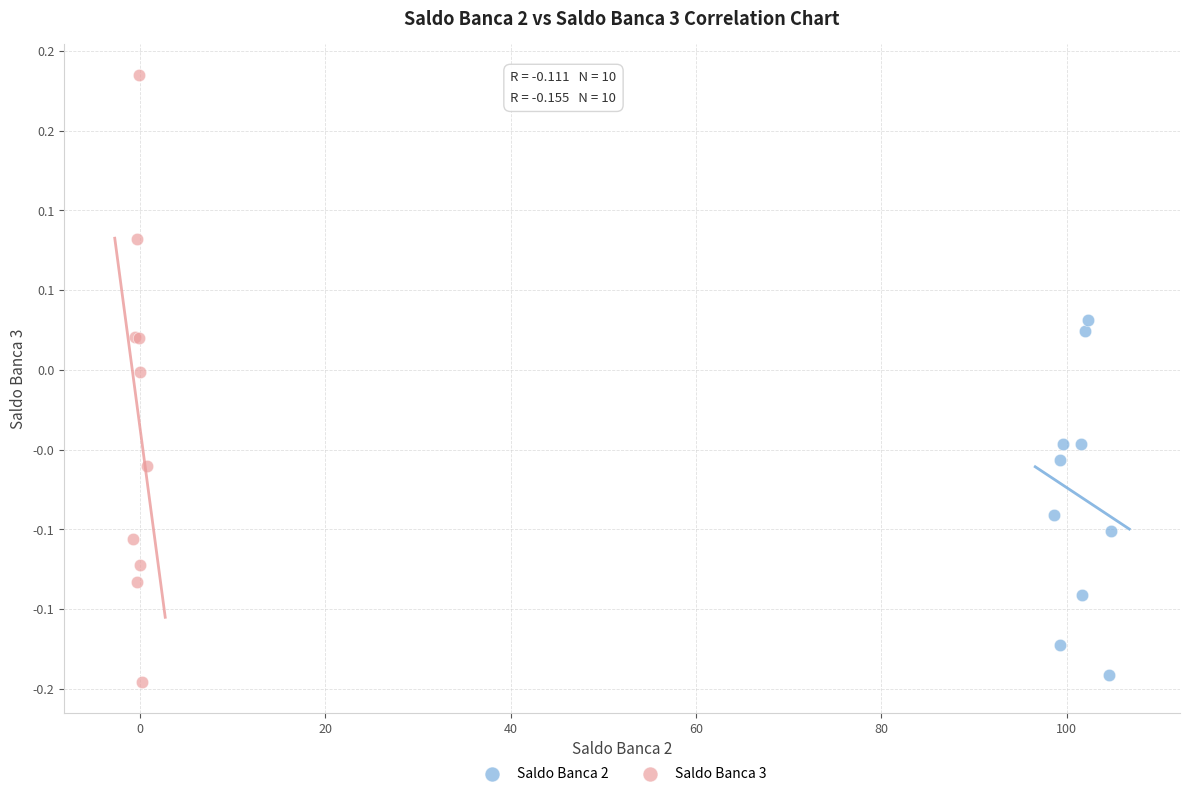

What are all the series names shown in the legend?

Saldo Banca 2, Saldo Banca 3